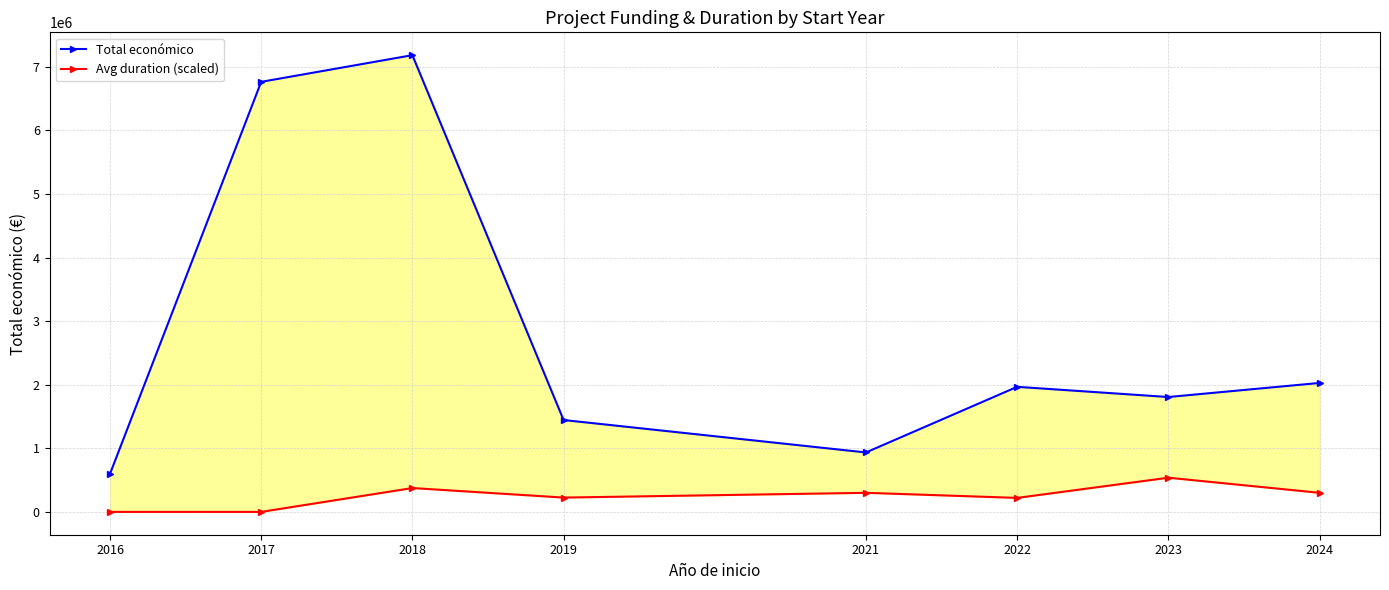

Is it true that Total económico equals 9376233.6 at 2017?

False